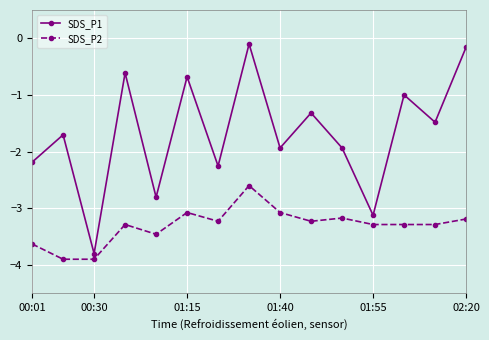

Rank the series by their average value, from lowest to highest.

SDS_P2, SDS_P1